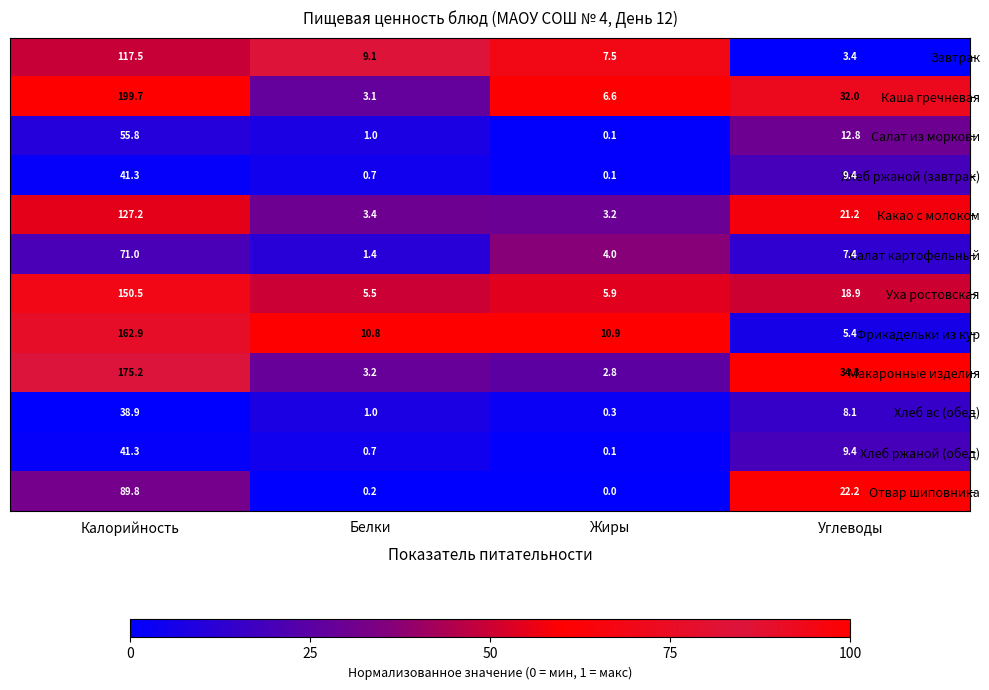

Which category has the highest value across all series?

Калорийность